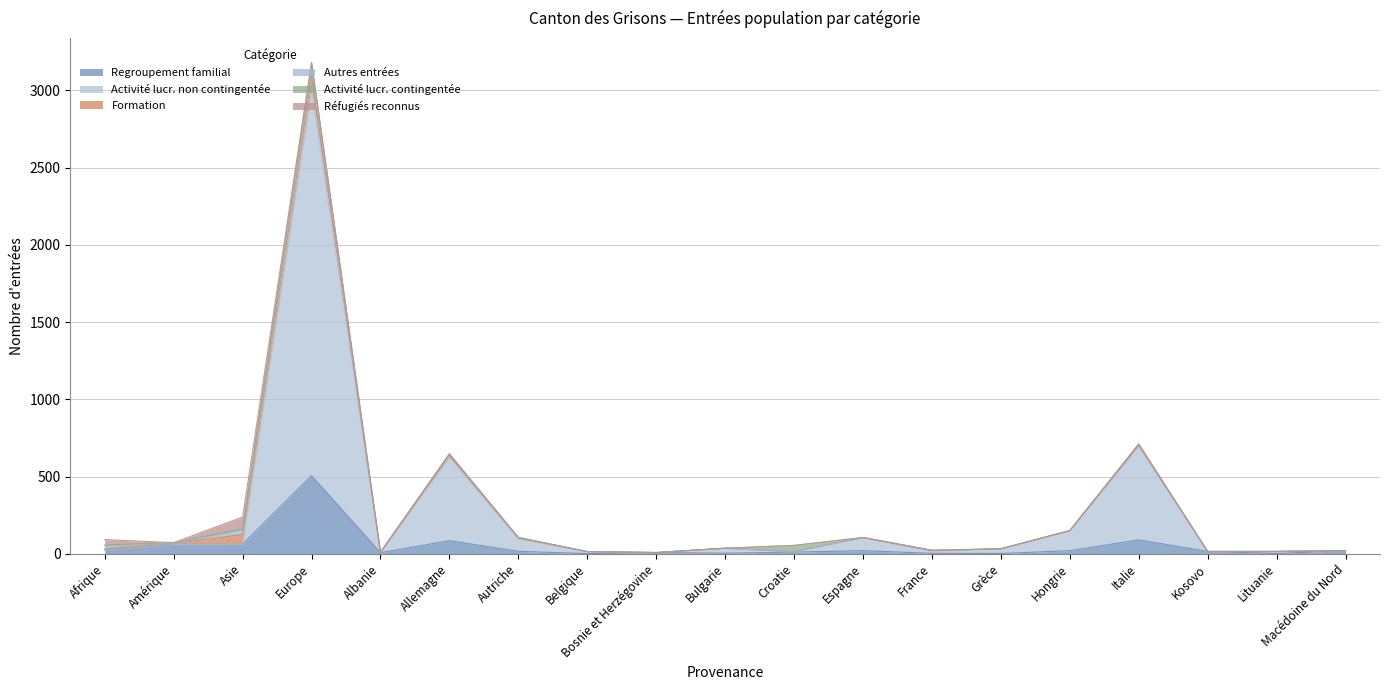

At how many categories does at least one series exceed 281?

3